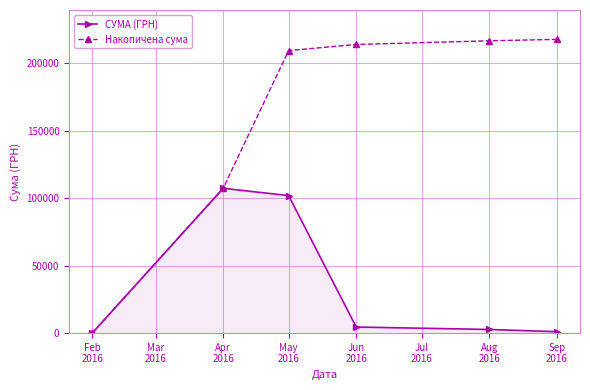

Read the СУМА (ГРН) value at Apr
2016.

107198.5